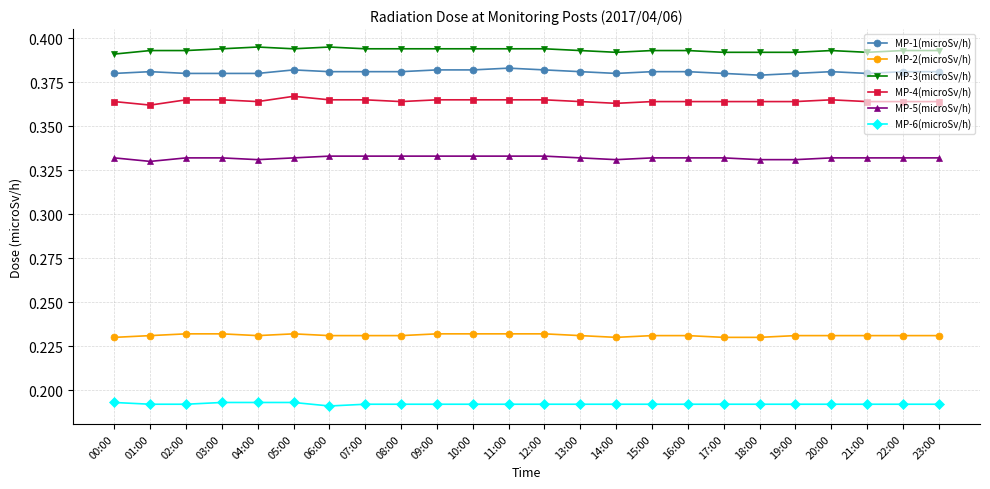

Is the value of MP-1(microSv/h) at 21:00 greater than the value of MP-6(microSv/h) at 05:00?

Yes